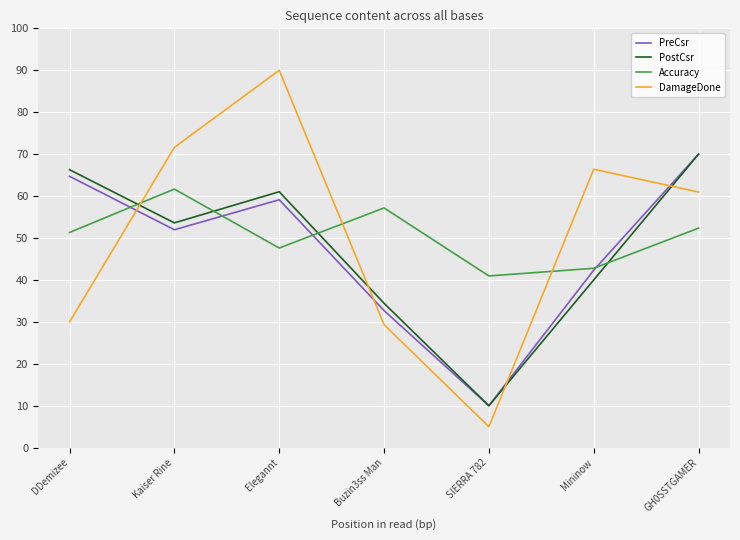

What is the spread (max minus min) of values at Kaiser Rine?

19.7